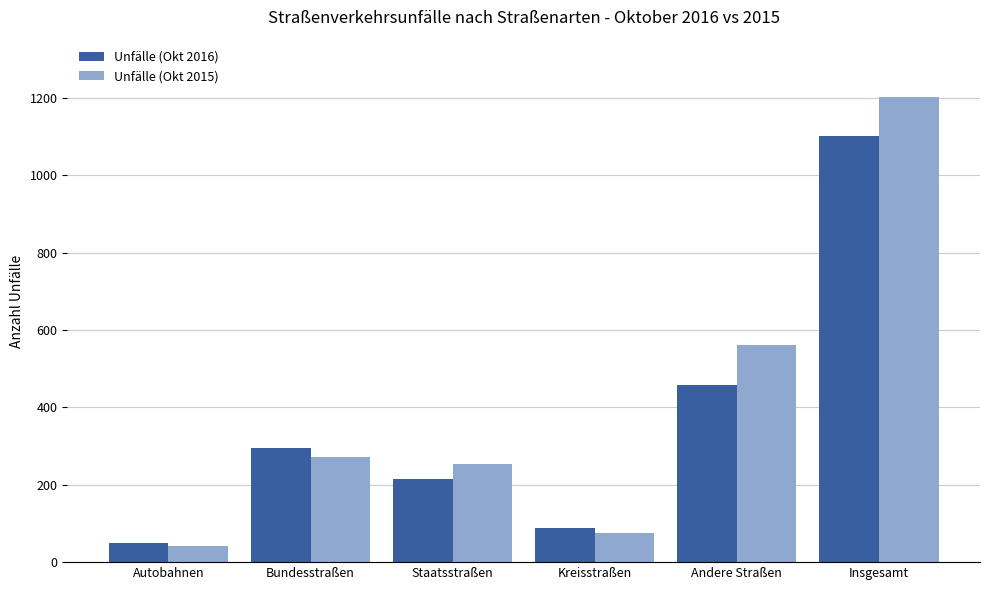

Is it true that Unfälle (Okt 2015) equals 162 at Bundesstraßen?

False